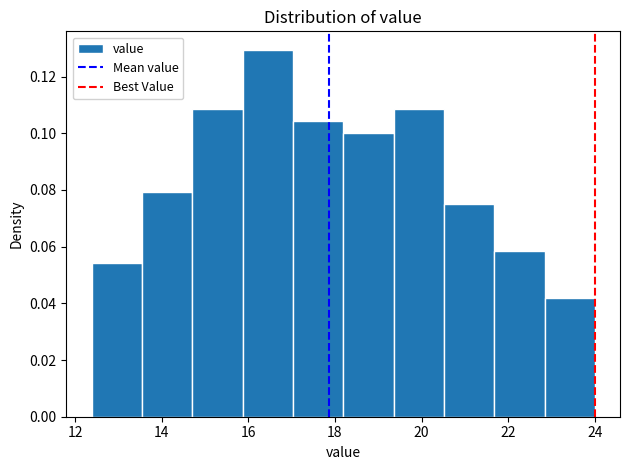

Over which range of the x-axis is the bar tallest?

15.8 to 17.0